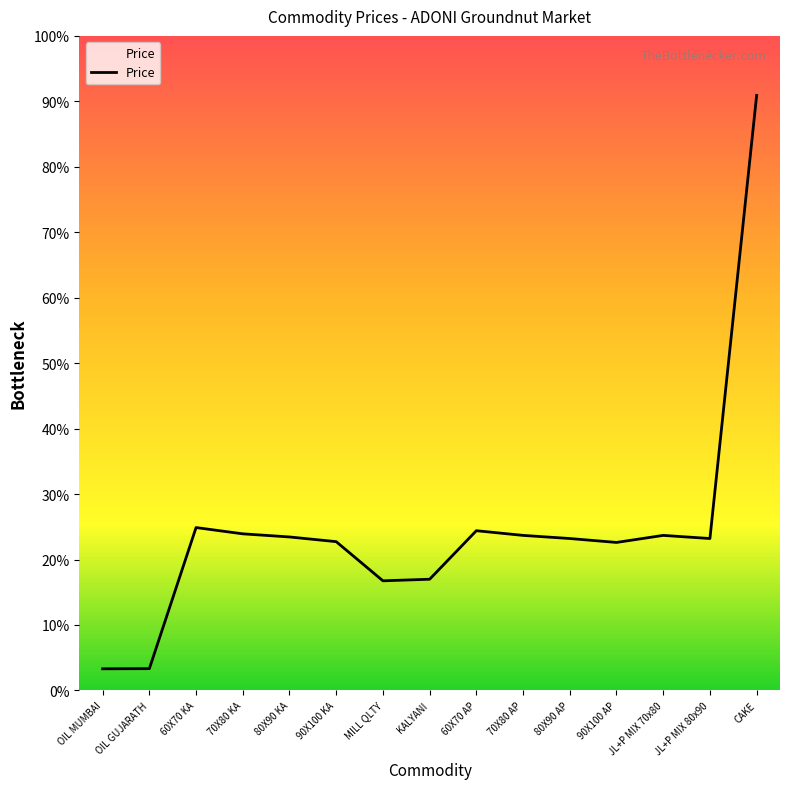

Rank the categories by value from highest to lowest.

CAKE, 60X70 KA, 60X70 AP, 70X80 KA, 70X80 AP, JL+P MIX 70x80, 80X90 KA, 80X90 AP, JL+P MIX 80x90, 90X100 KA, 90X100 AP, KALYANI, MILL QLTY, OIL GUJARATH, OIL MUMBAI